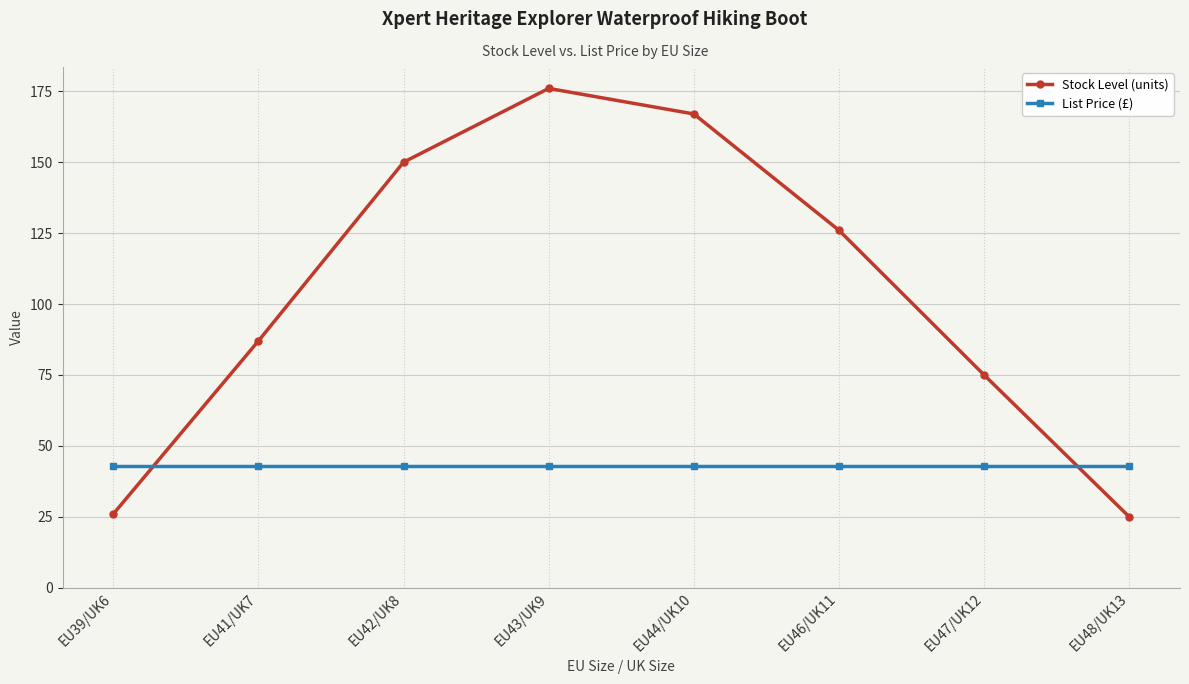

Rank the series at EU42/UK8 from lowest to highest value.

List Price (£), Stock Level (units)